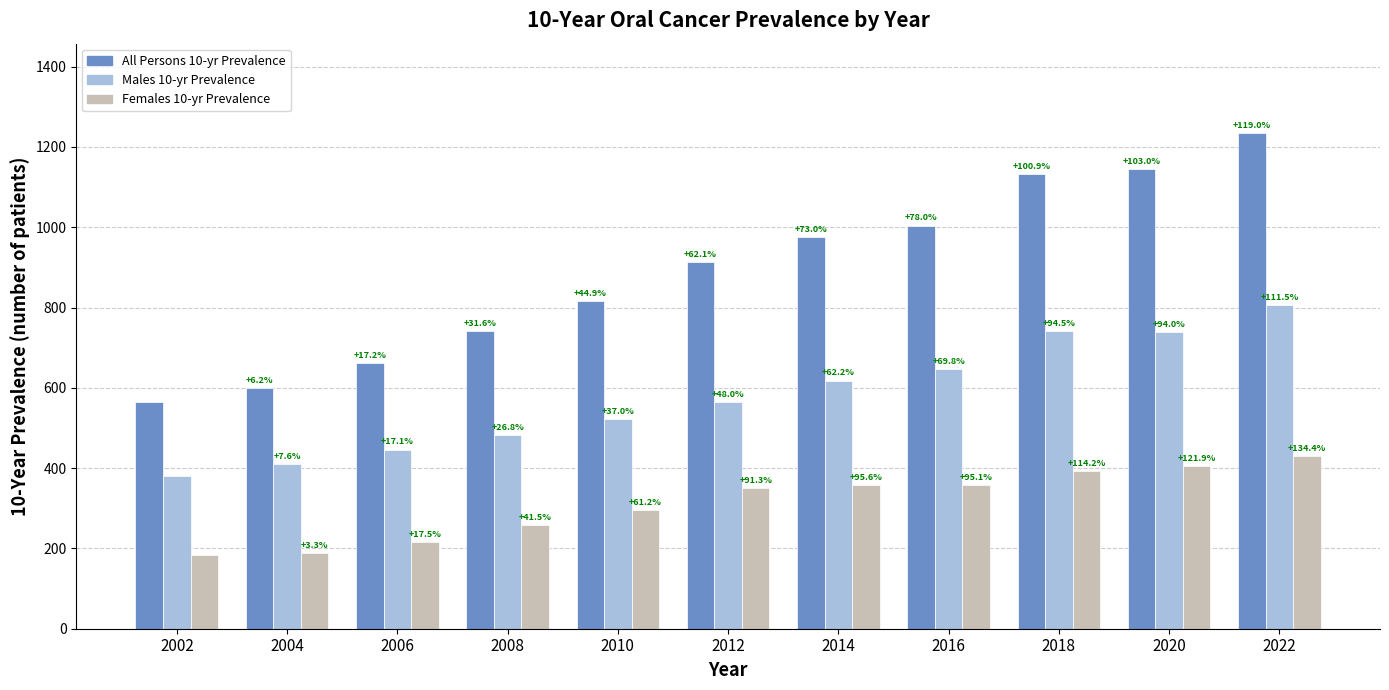

How many groups of bars are there?

11